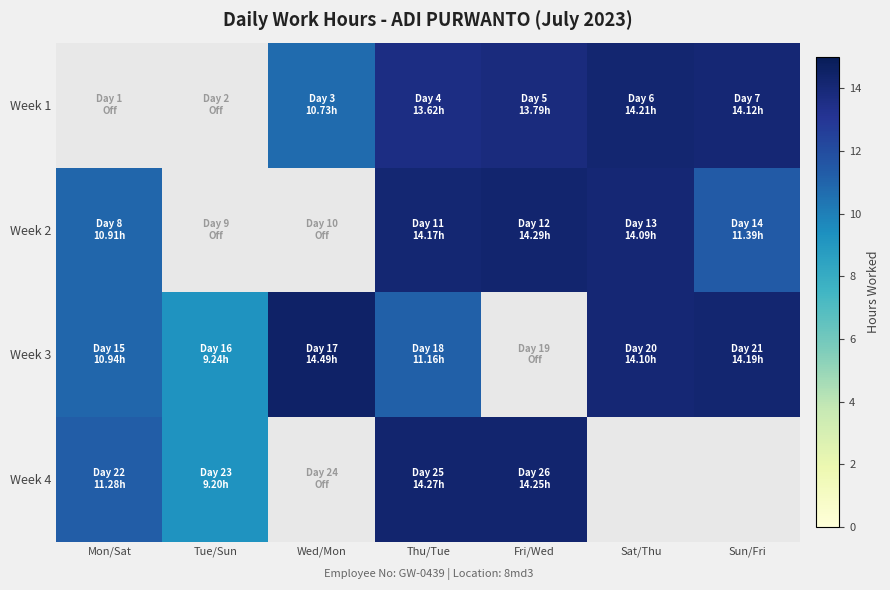

Which series has the largest total across all categories?

Week 3